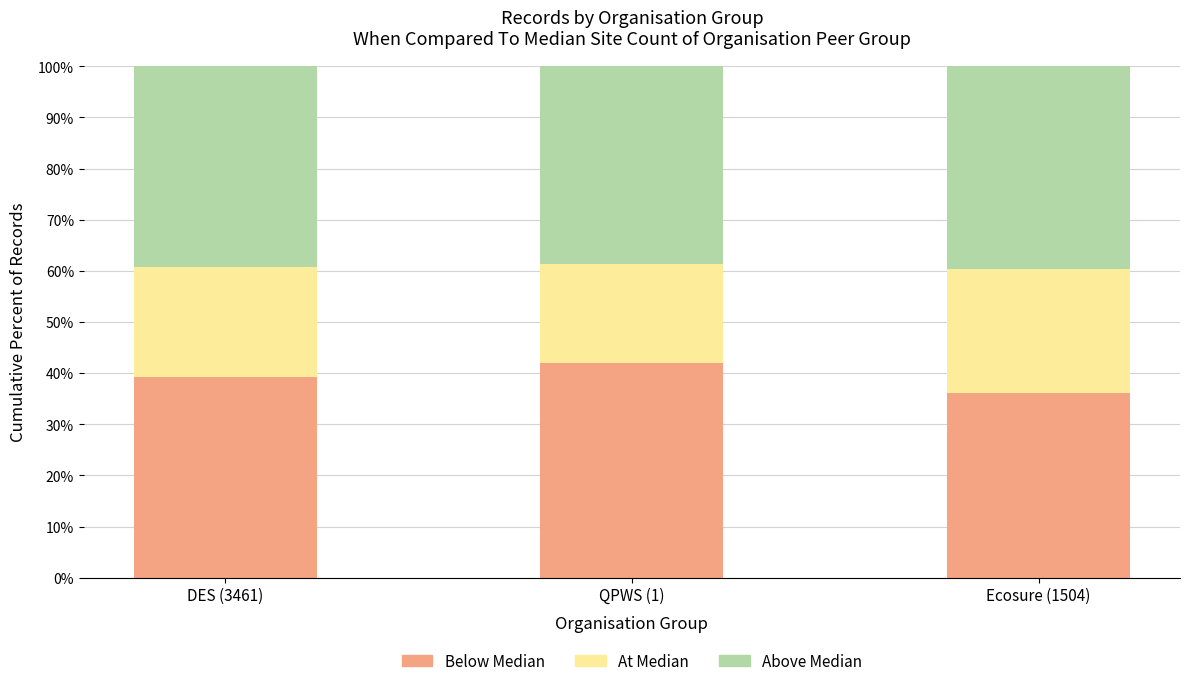

Is it true that Below Median equals 56.1 at DES (3461)?

False